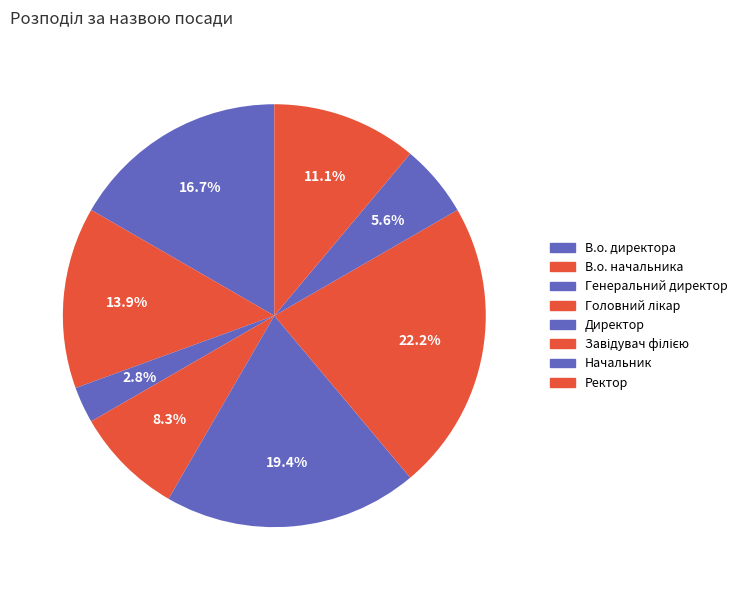

How many slices are in this pie chart?

8